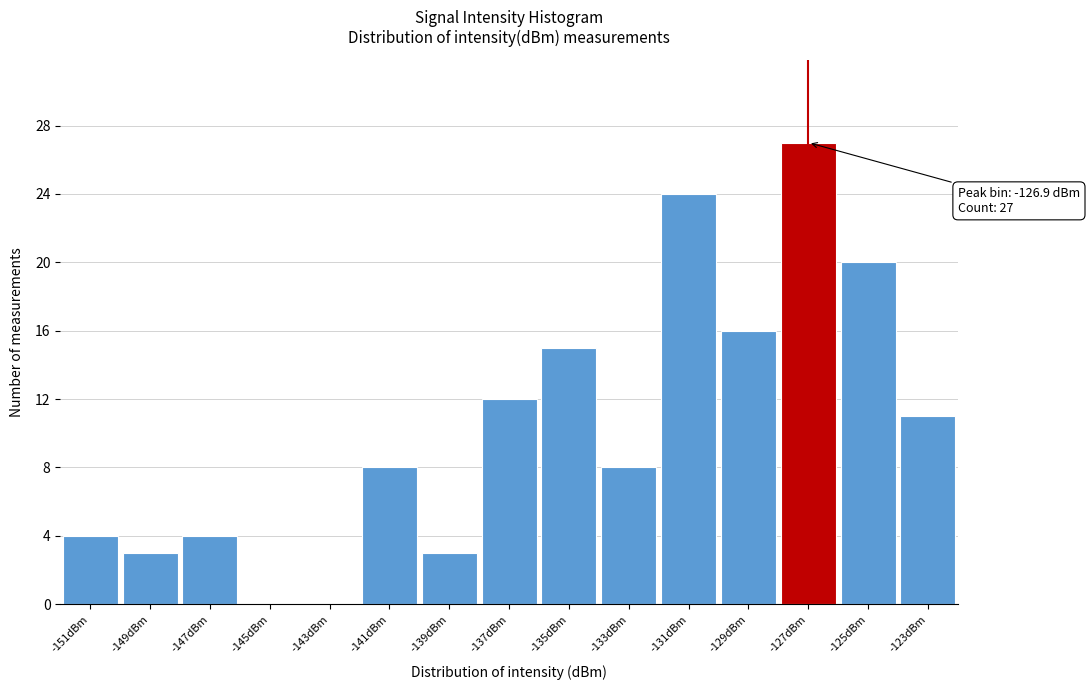

Over which range of the x-axis is the bar tallest?

-128.0 to -126.0